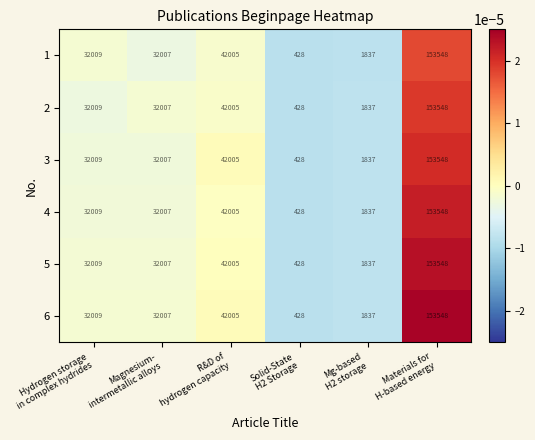

What is the minimum value shown in the chart?

428